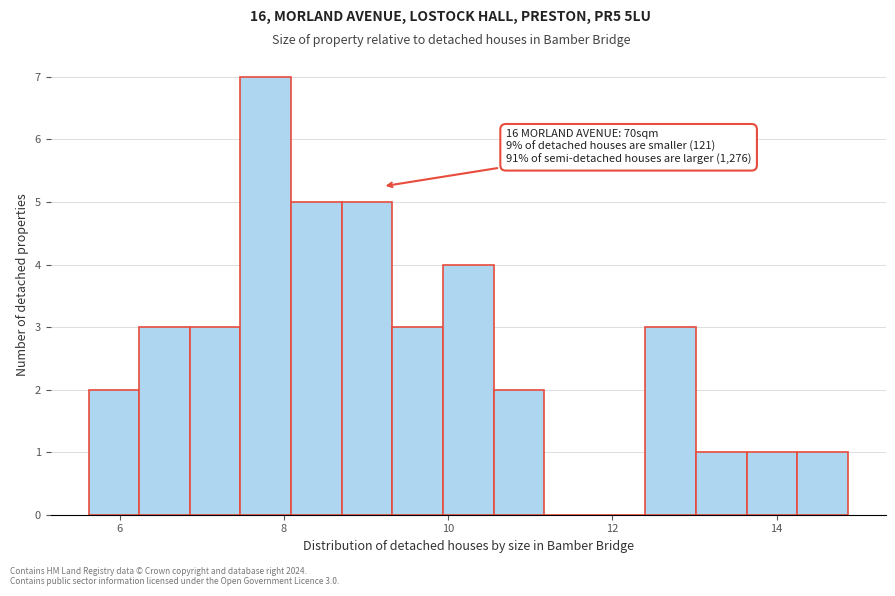

Read against the x-axis, roughly where is the centre of the tallest bar?

7.8